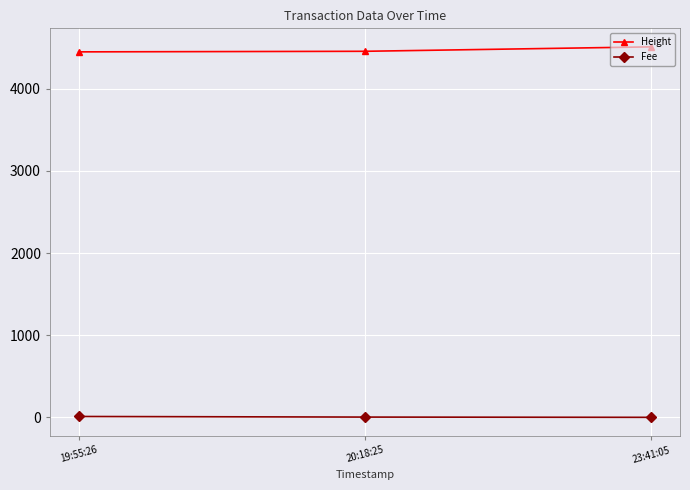

Is the value of Fee at 19:55:26 greater than the value of Height at 20:18:25?

No